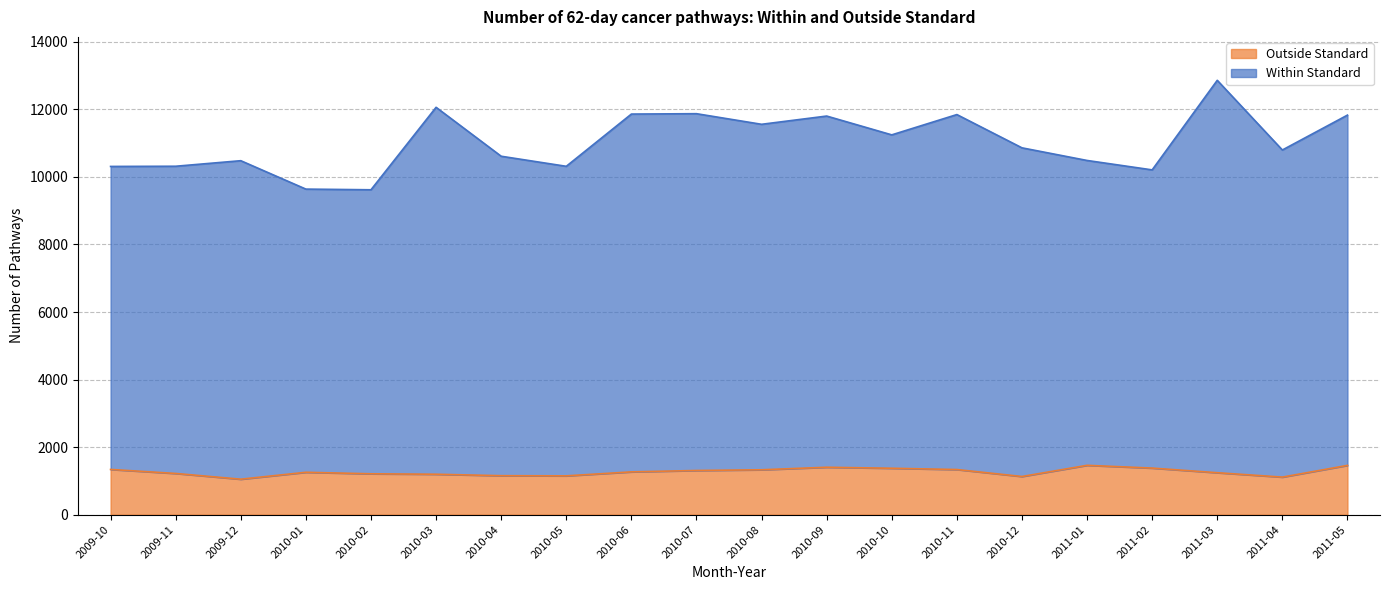

Between 2011-01 and 2010-10, which is larger?

2010-10